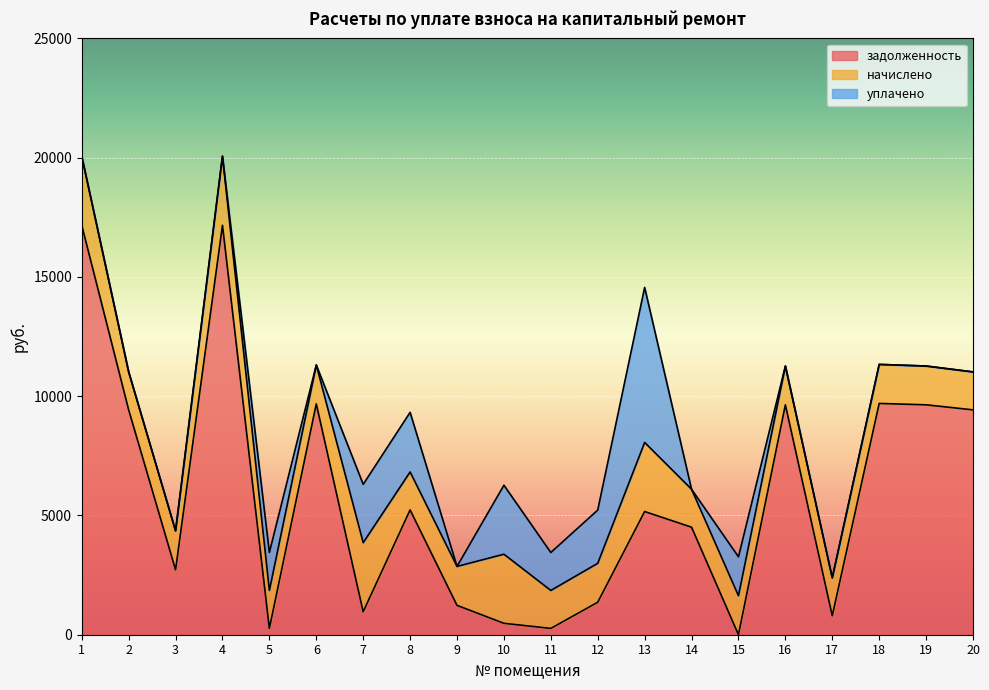

What is the difference between the начислено values at 13 and 9?

1263.6